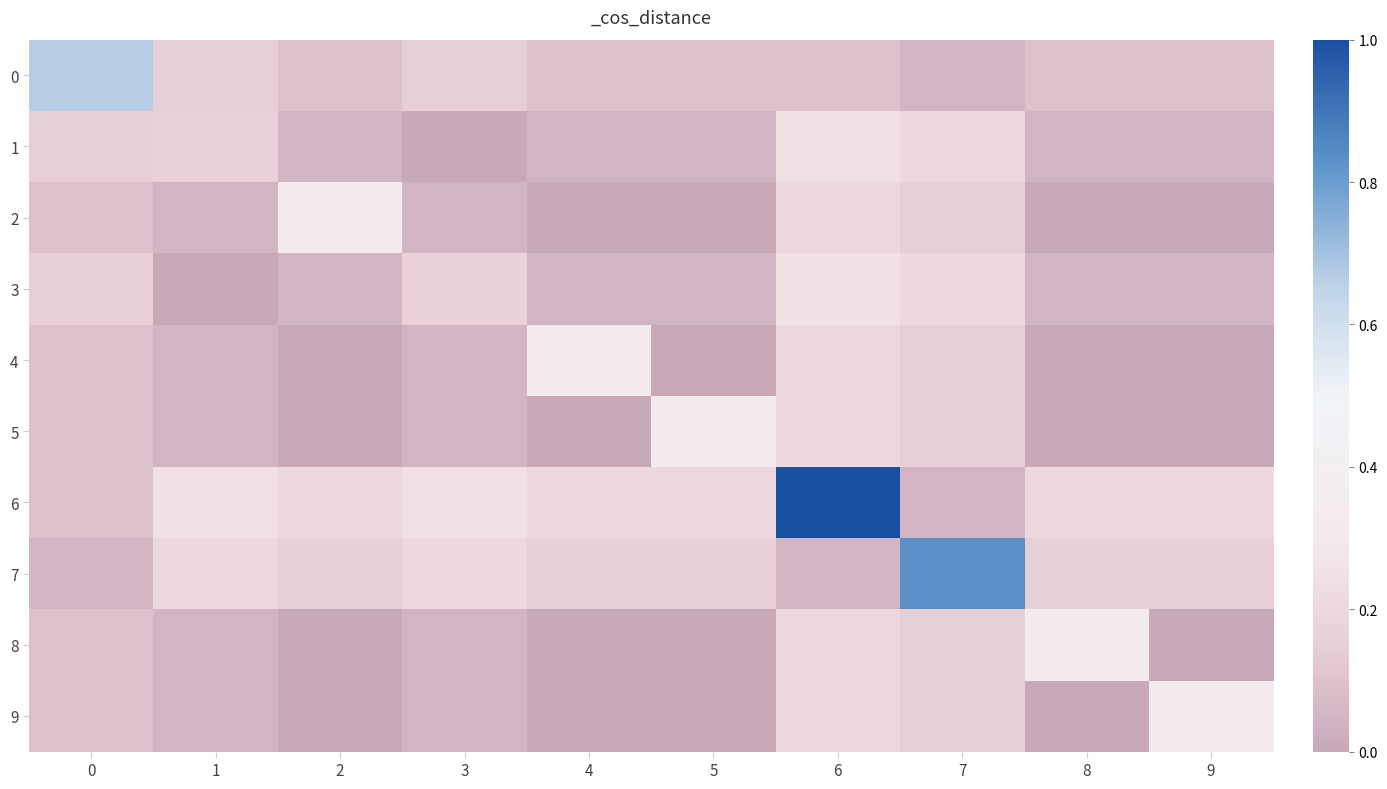

At how many categories does at least one series exceed 0?

10